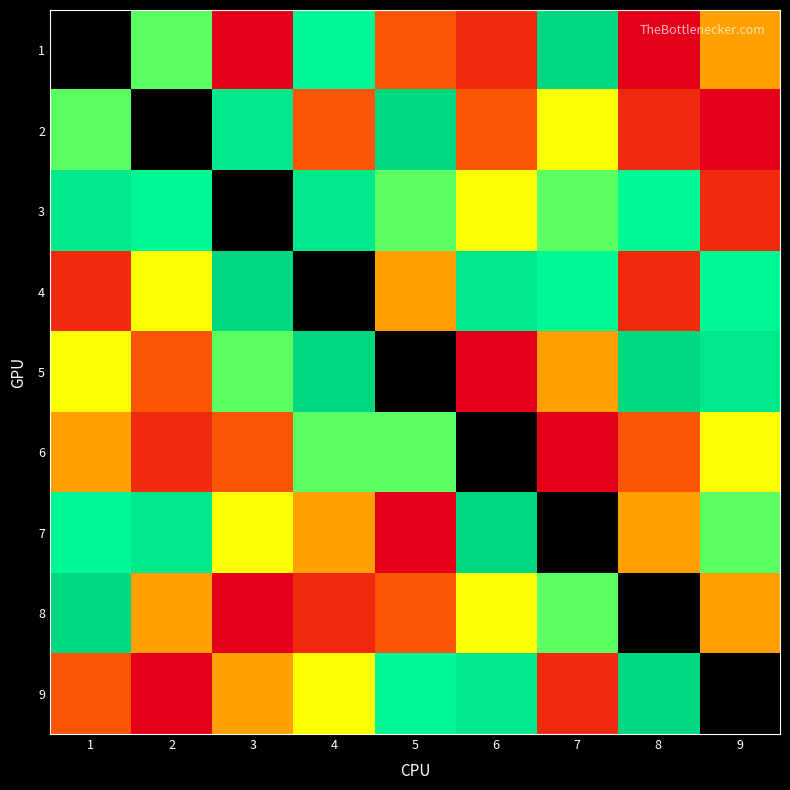

True or false: 8 has a value of 0.7 at 3.

False